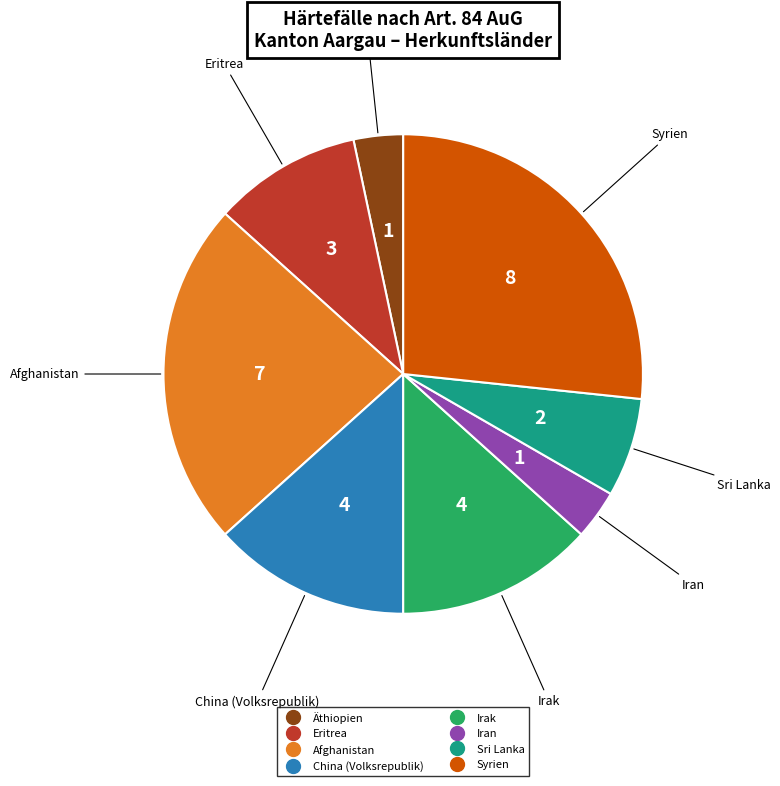

Is there any slice that represents more than half of the pie?

No